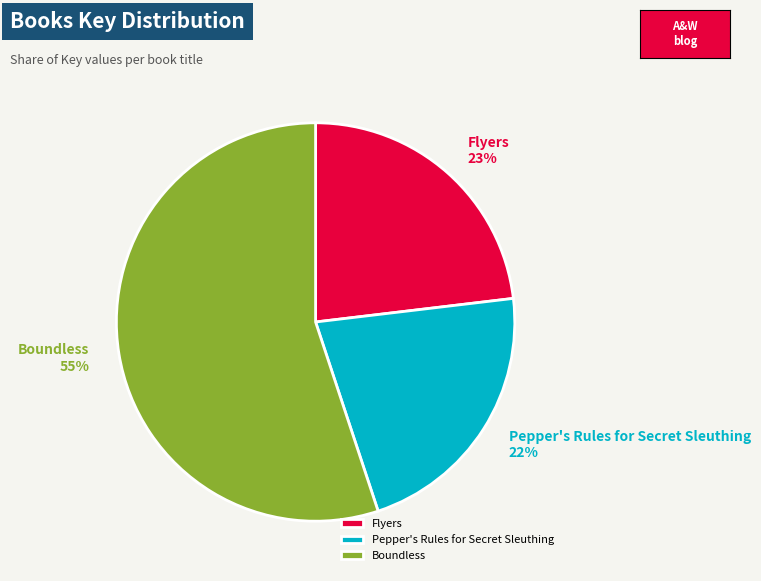

Is there any slice that represents more than half of the pie?

Yes